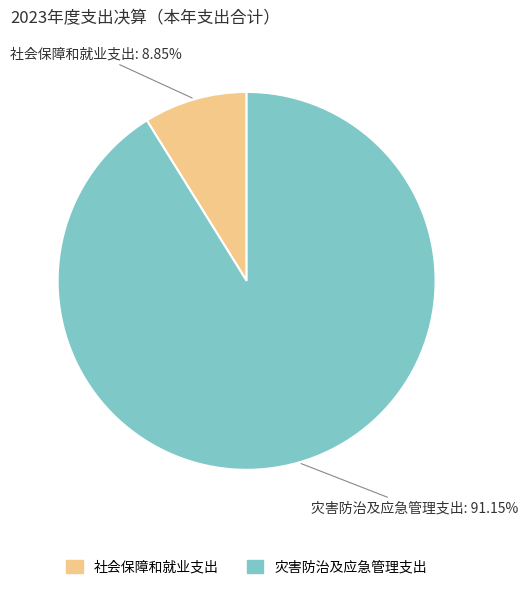

Does 灾害防治及应急管理支出 account for over 50% of the chart?

Yes